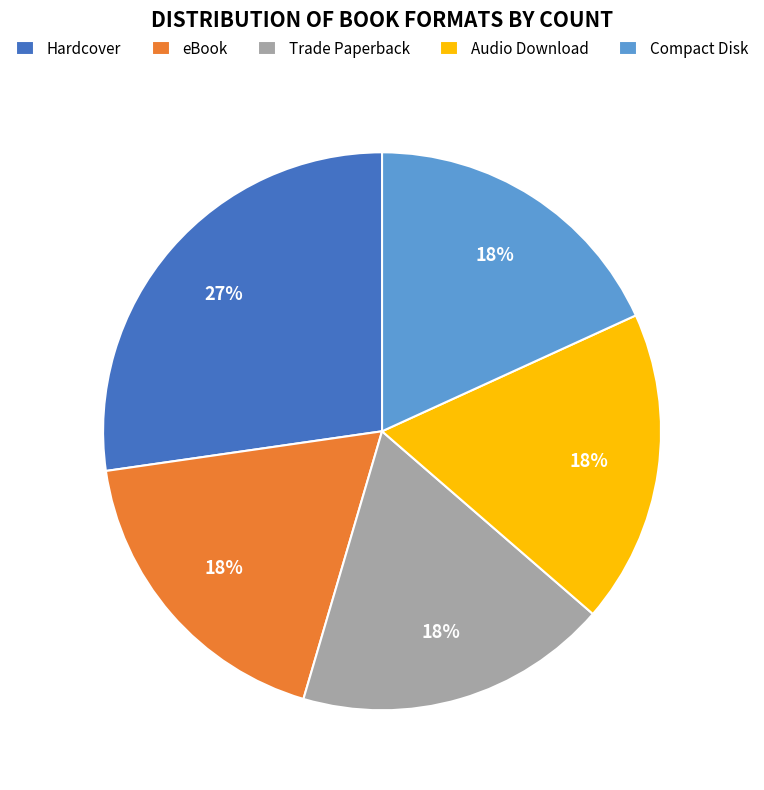

To the nearest percent, what is the combined percentage of Compact Disk and Hardcover?

45%